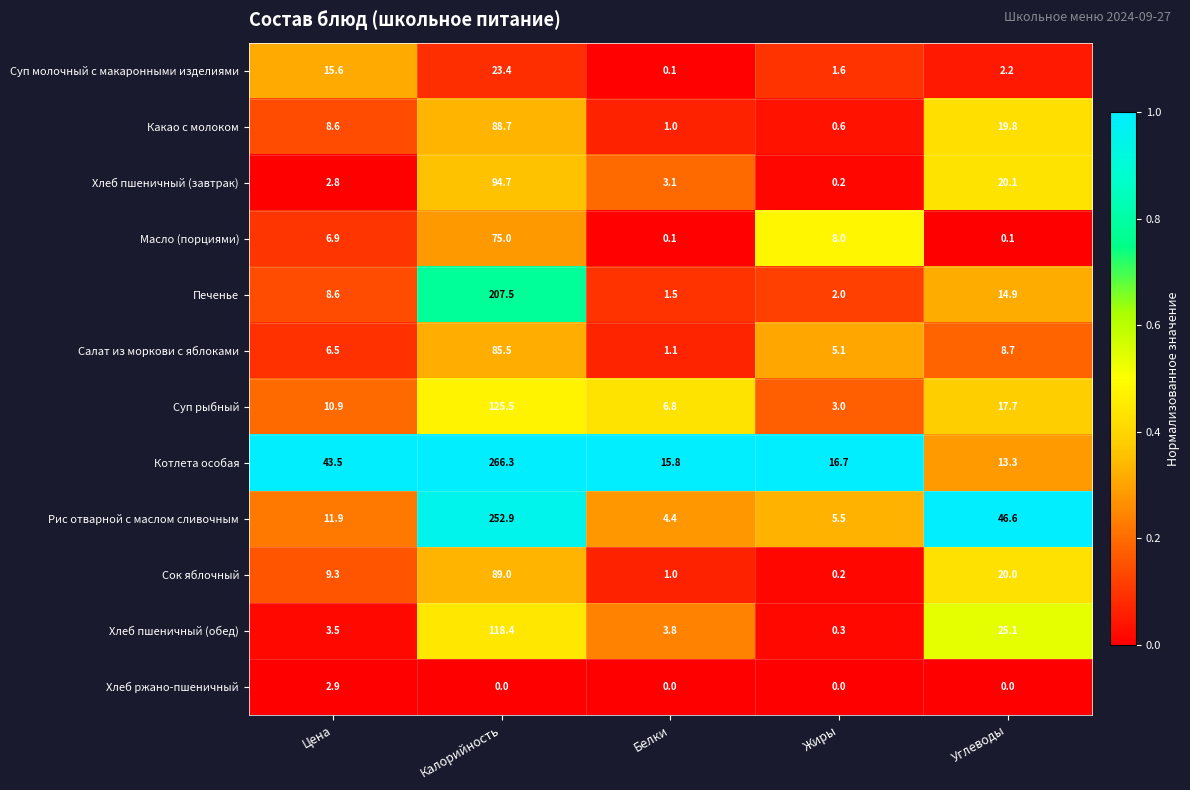

Which category has the lowest value in the Сок яблочный series?

Жиры